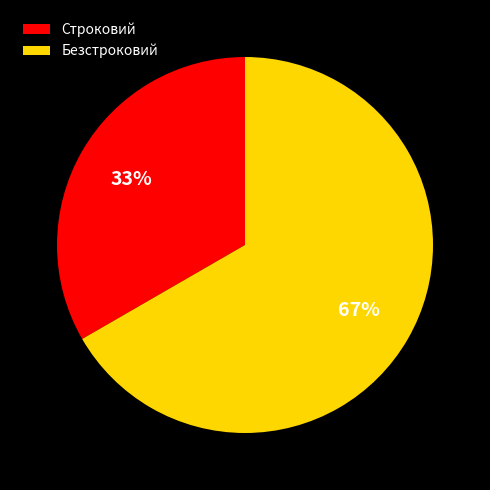

Which has a higher value, Строковий or Безстроковий?

Безстроковий